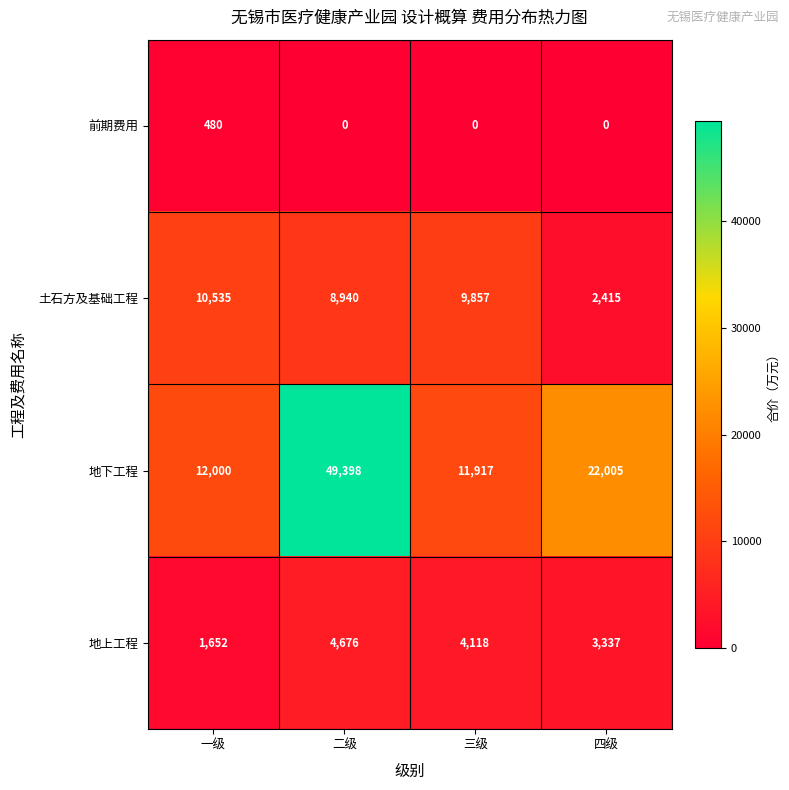

What is the difference between the second highest and second lowest values in the 地下工程 series?

10005